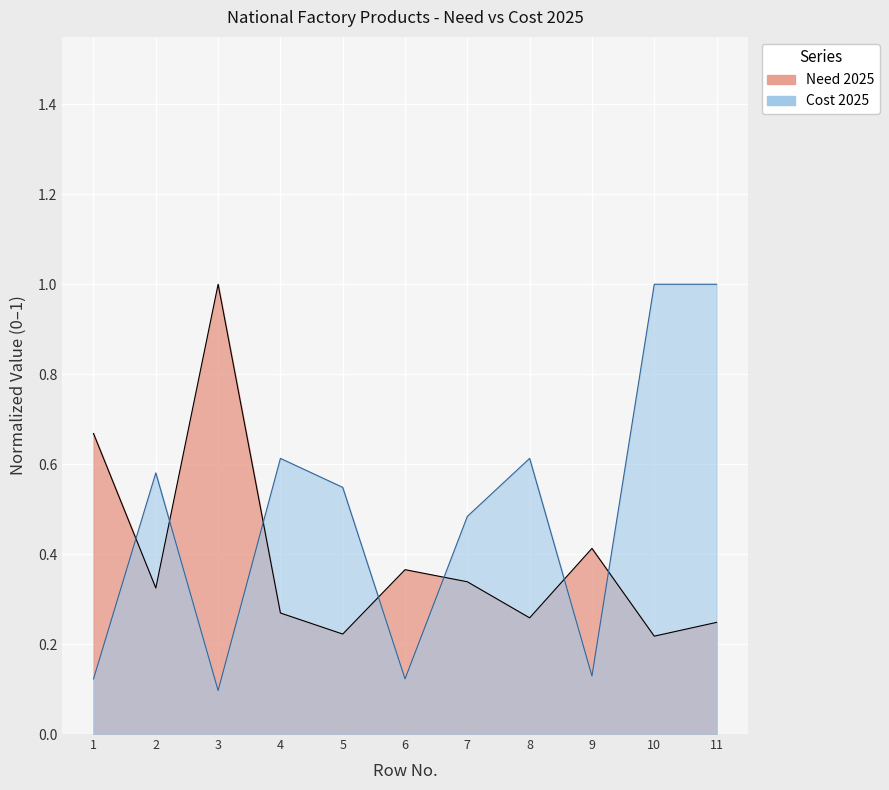

What is the approximate value of Need 2025 at 10?

0.2